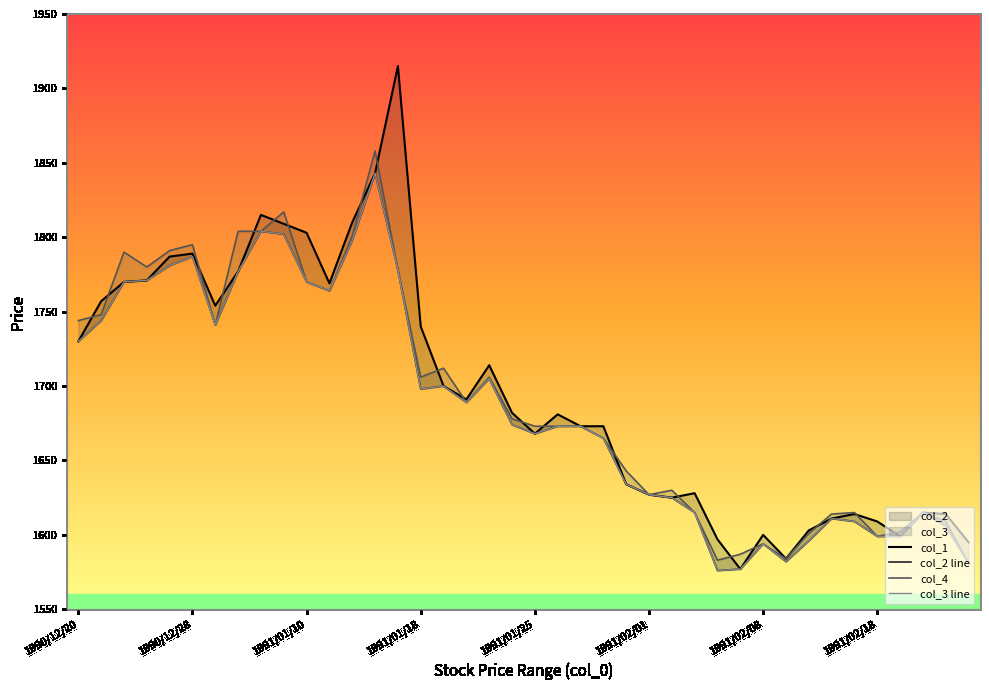

How many lines are shown in the chart?

4